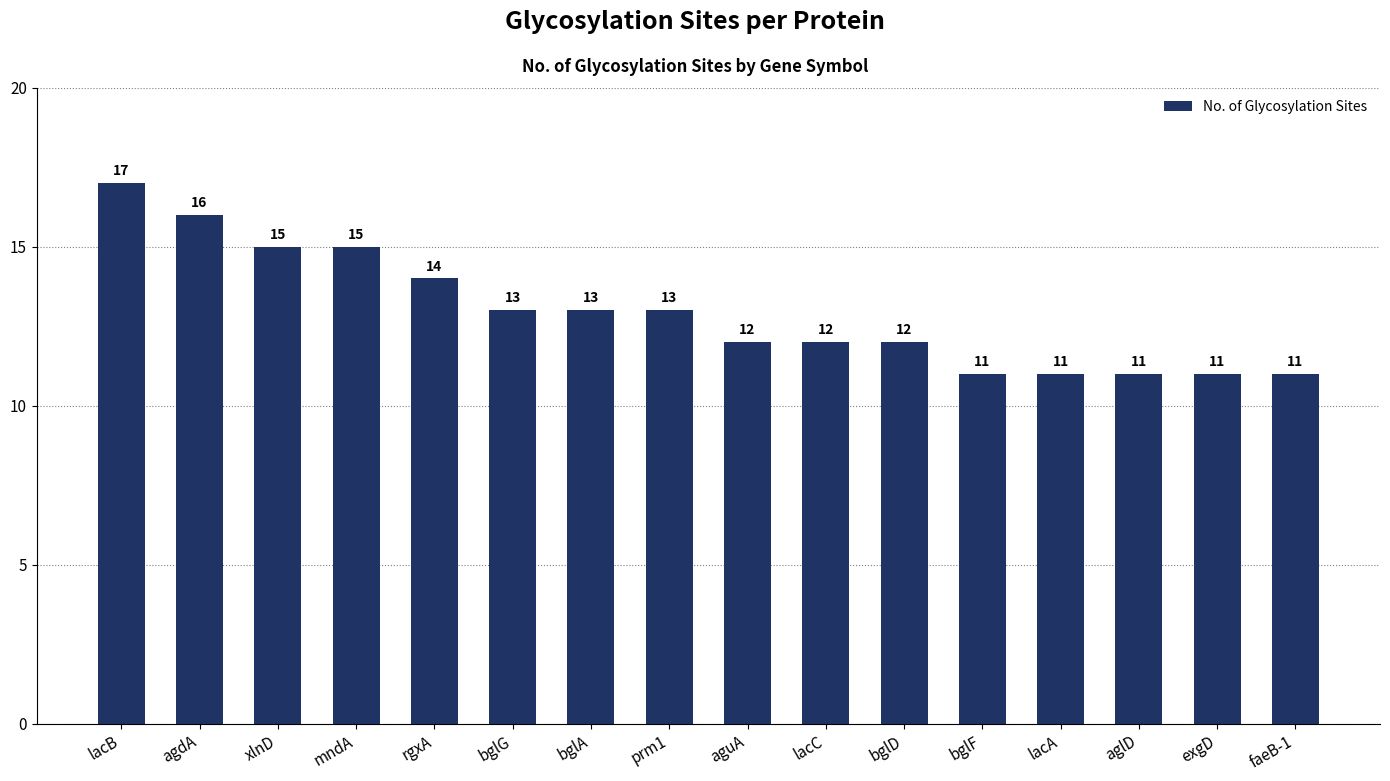

At which category does the chart reach its peak across all series?

lacB